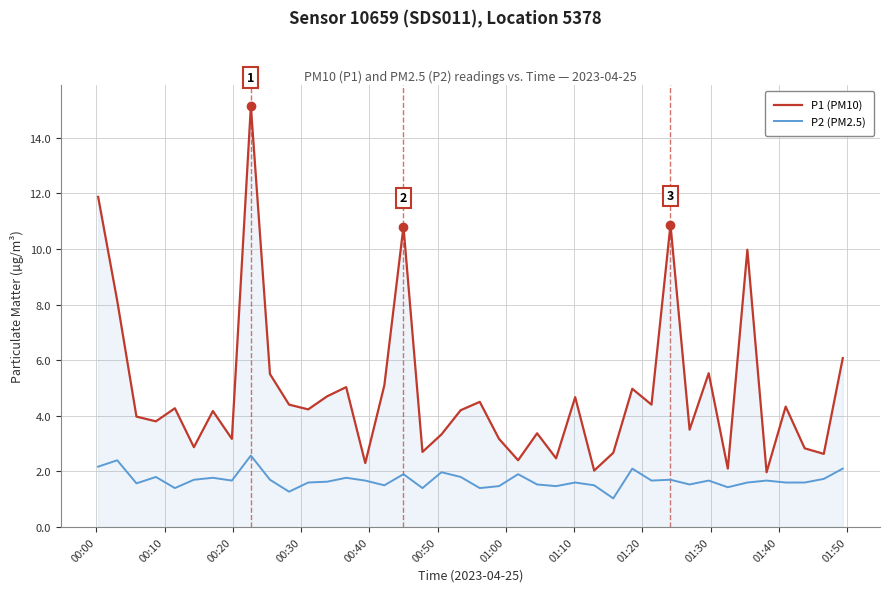

What is the minimum value shown in the chart?

1.0